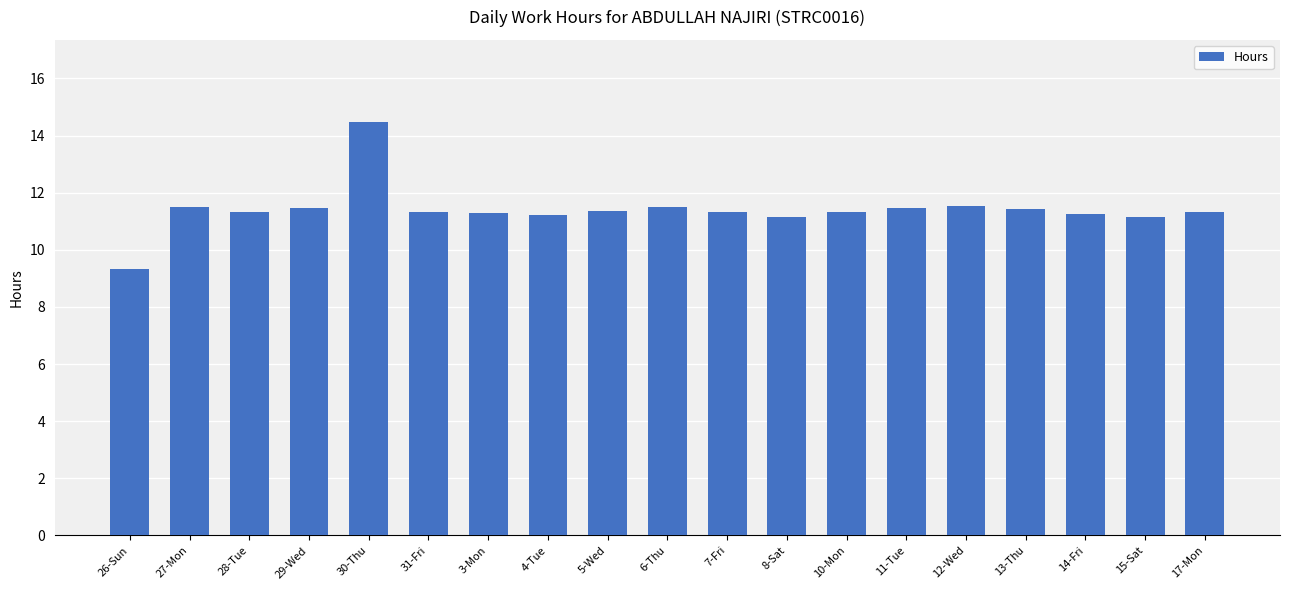

Are the bars horizontal?

No